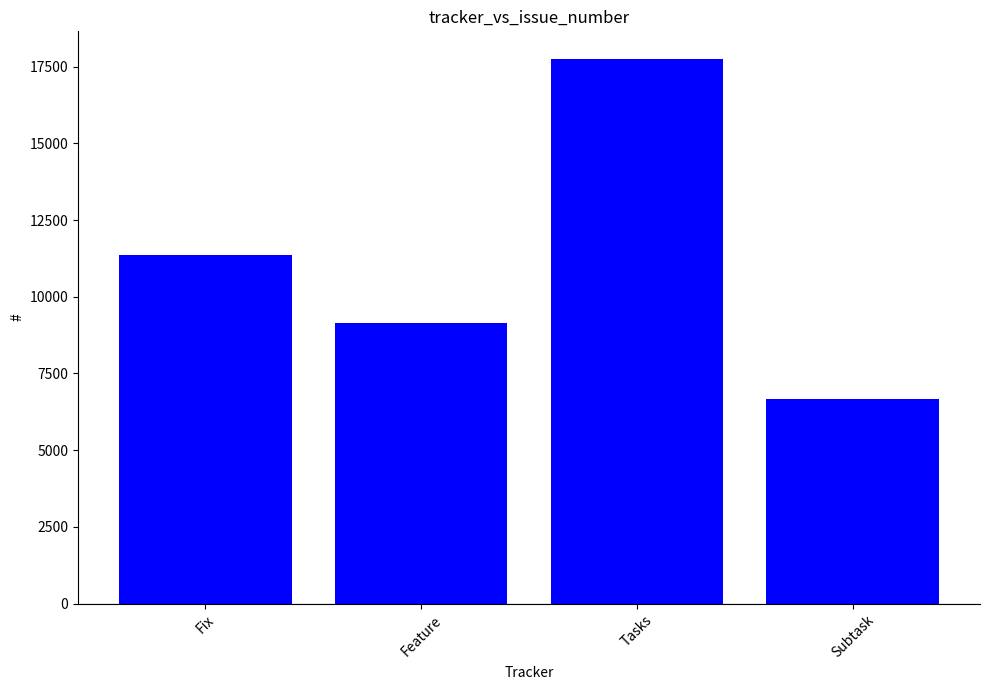

Which has a higher value, Tasks or Fix?

Tasks